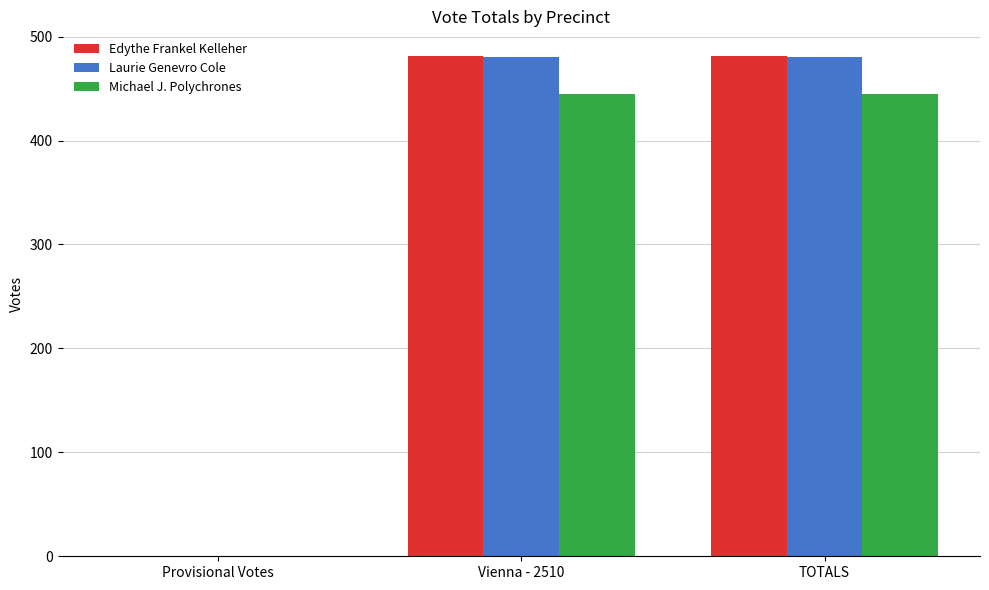

Is the value of Laurie Genevro Cole at Provisional Votes greater than the value of Michael J. Polychrones at TOTALS?

No